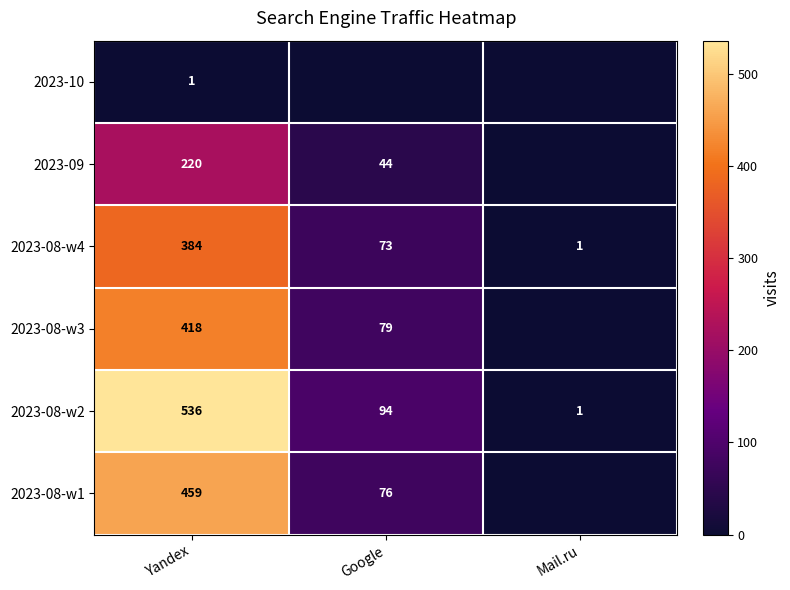

Rank the categories by 2023-08-w4 value from highest to lowest.

Yandex, Google, Mail.ru